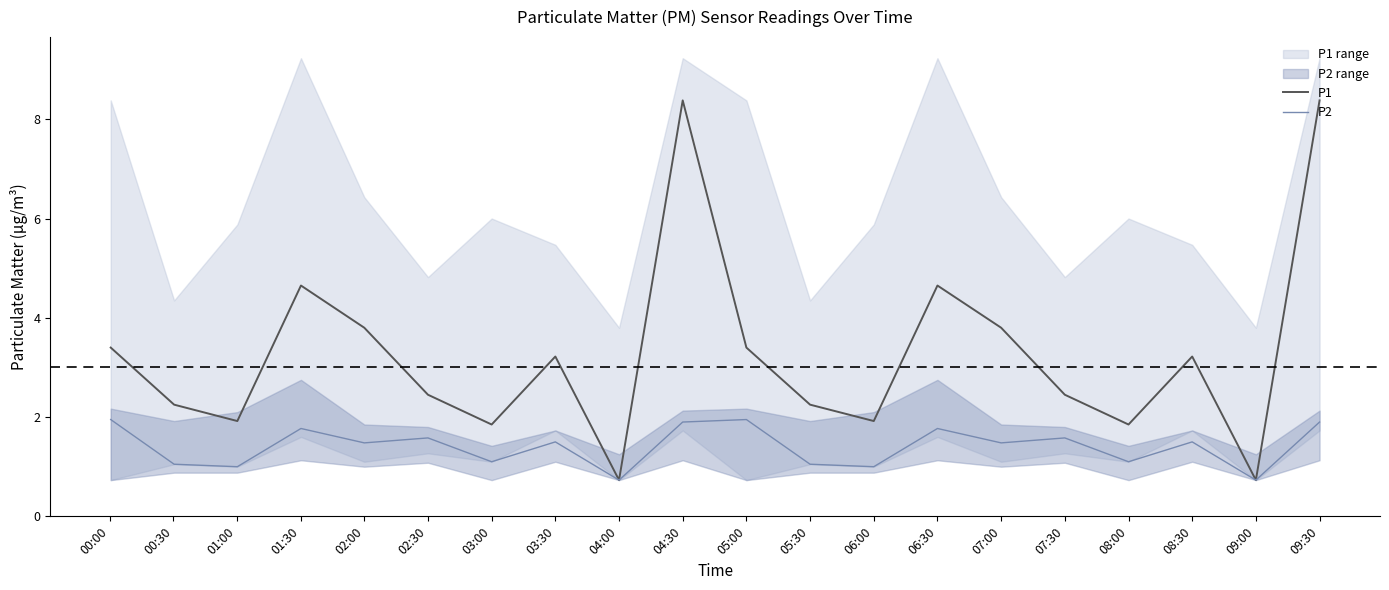

What position from the left is 07:00?

15